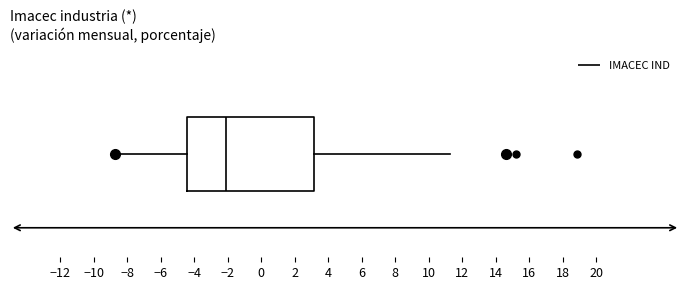

Read this box plot against the x-axis: the position of the median line, the range covered by the box, and the ends of both whiskers. The values are not printed on the chart, so give them approximately, as read against the axis.

median -2.2, box -4.4 to 3.2, whiskers -8.8 to 11.2